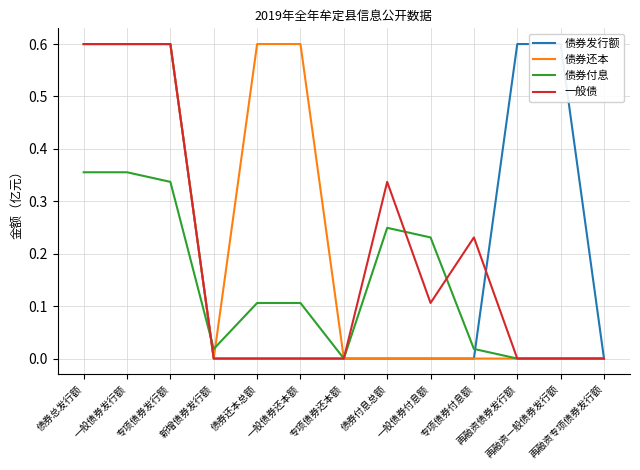

Count the 债券还本 values in the range 0 to 1.

13